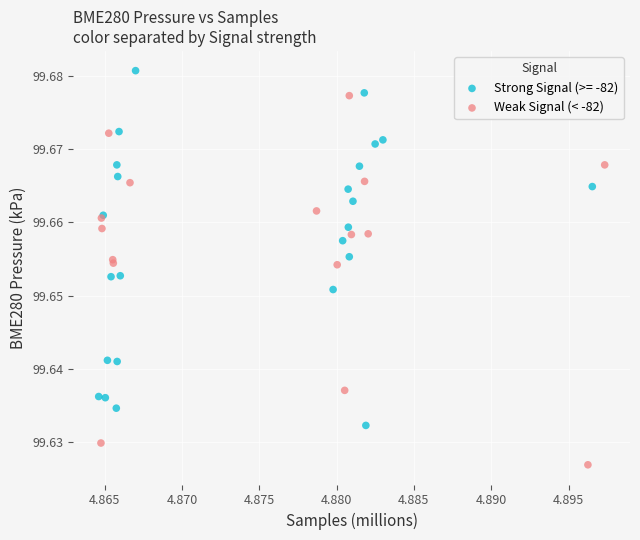

Which series contains the highest Y value?

Strong Signal (>= -82)